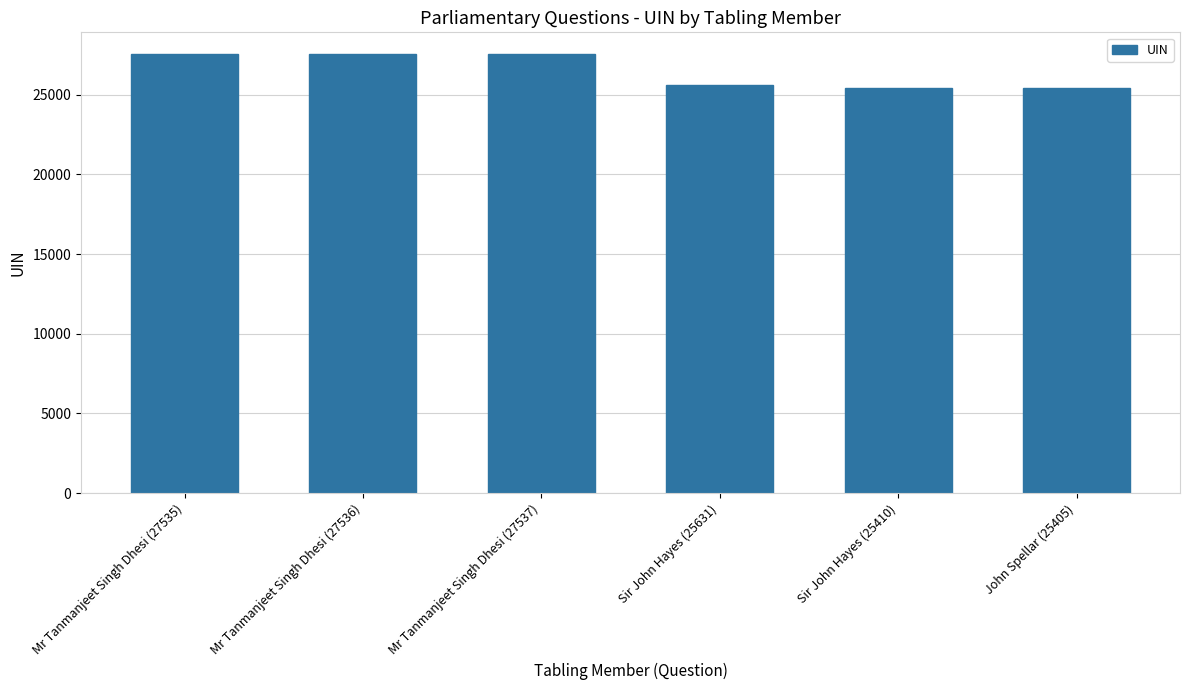

What is the value of the 3rd bar from the left?

27537